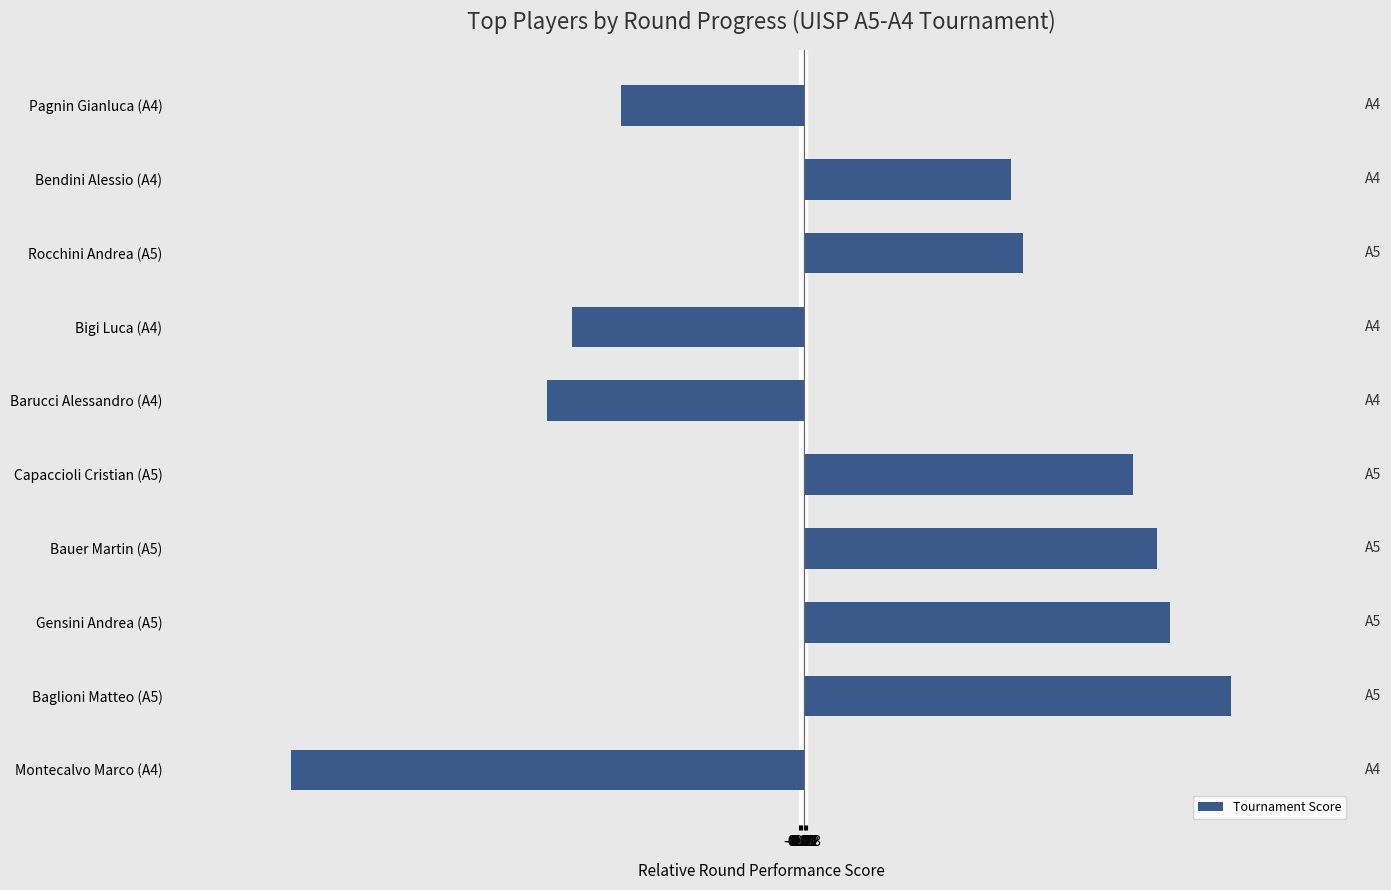

Rank the categories by value from highest to lowest.

Baglioni Matteo (A5), Gensini Andrea (A5), Bauer Martin (A5), Capaccioli Cristian (A5), Rocchini Andrea (A5), Bendini Alessio (A4), Pagnin Gianluca (A4), Bigi Luca (A4), Barucci Alessandro (A4), Montecalvo Marco (A4)